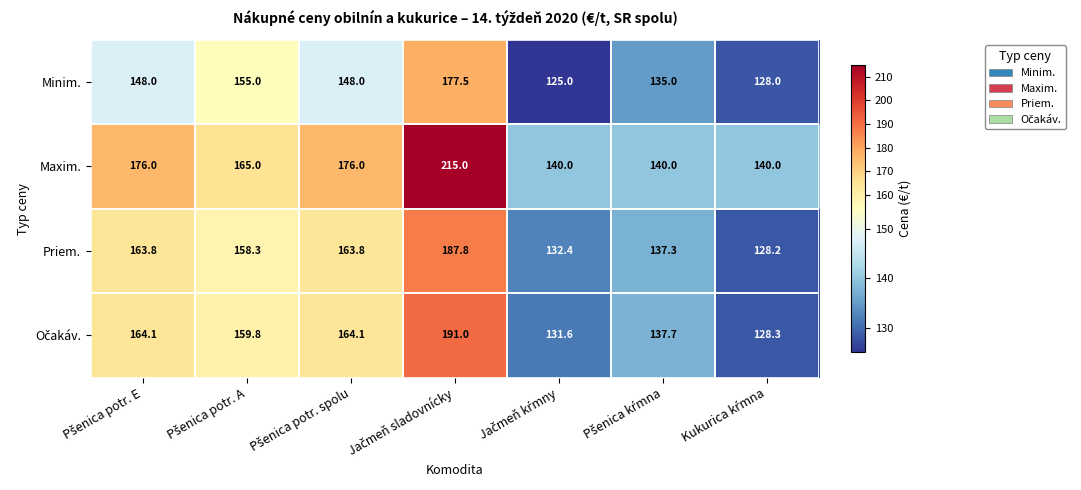

At how many categories does at least one series exceed 163?

4